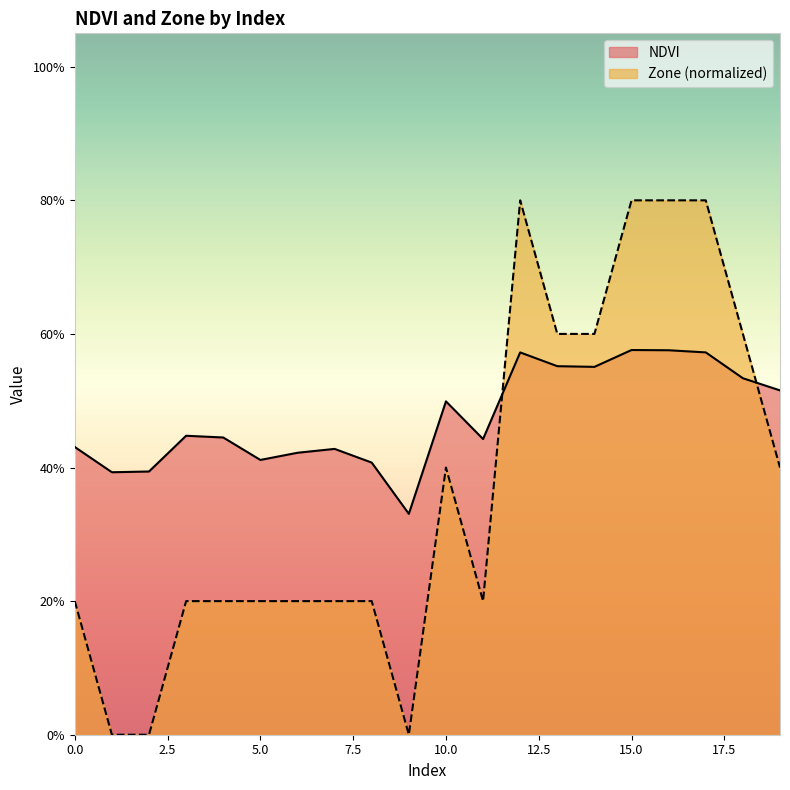

Rank the series by their maximum value, from highest to lowest.

Zone (normalized), NDVI